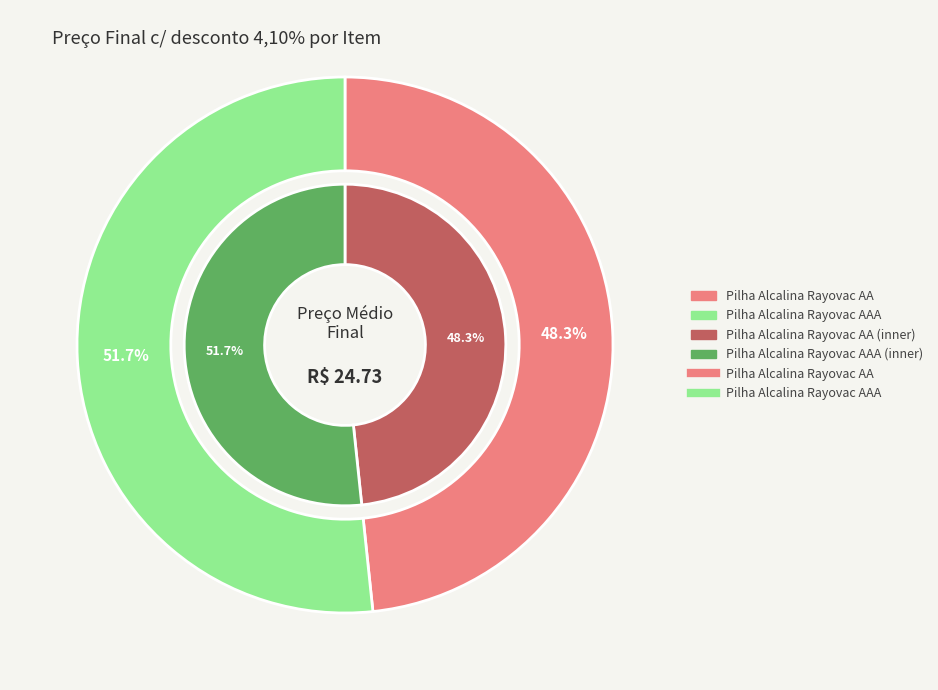

Count the number of slices in the pie.

2